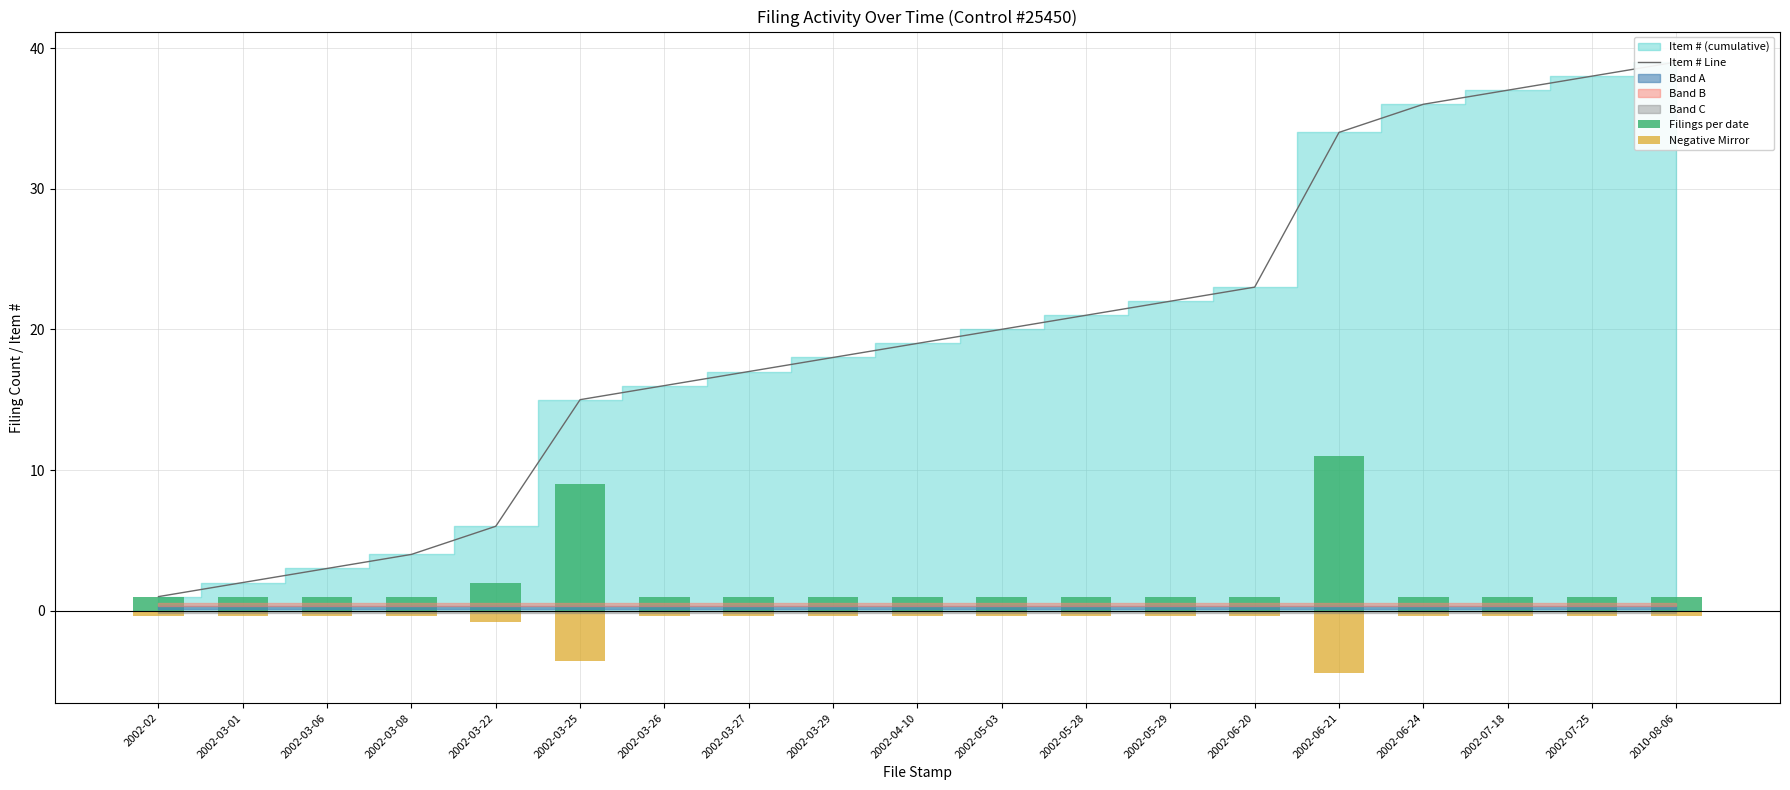

What position from the right is 2002-03-08?

16